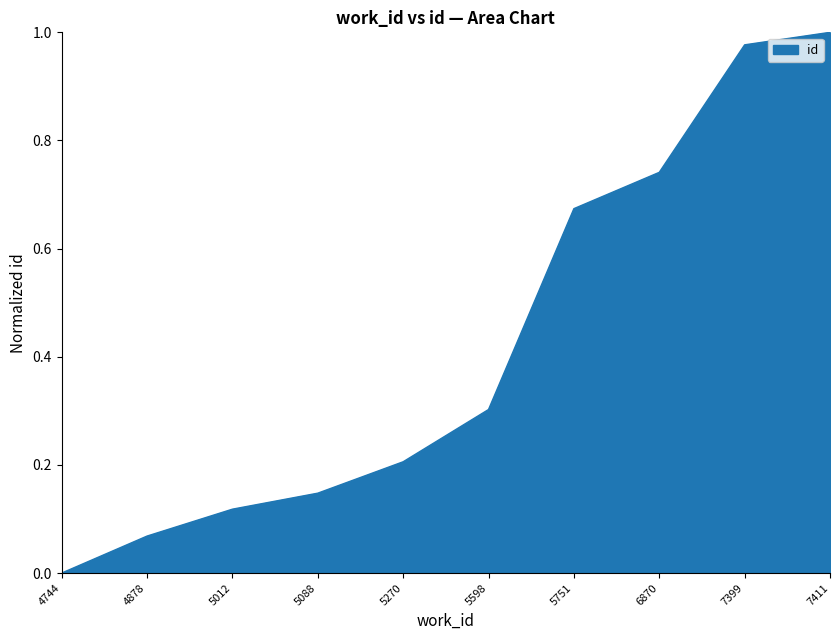

Does the chart have visible grid lines?

No